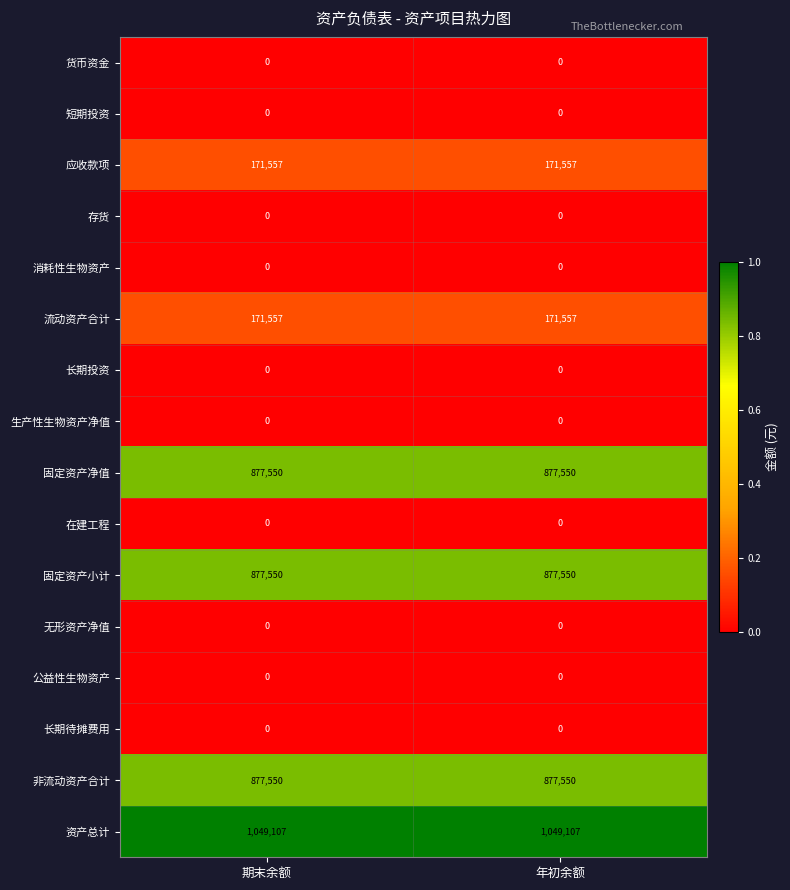

What is the spread (max minus min) of values at 年初余额?

1049107